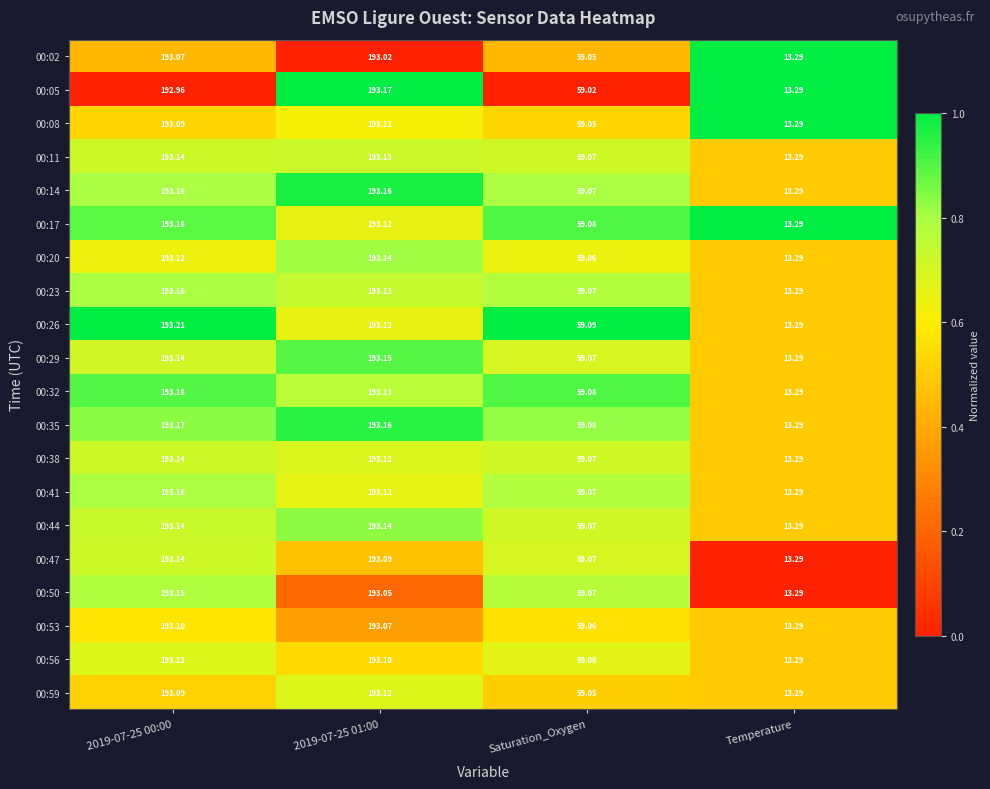

Which series has the widest spread of values?

00:26